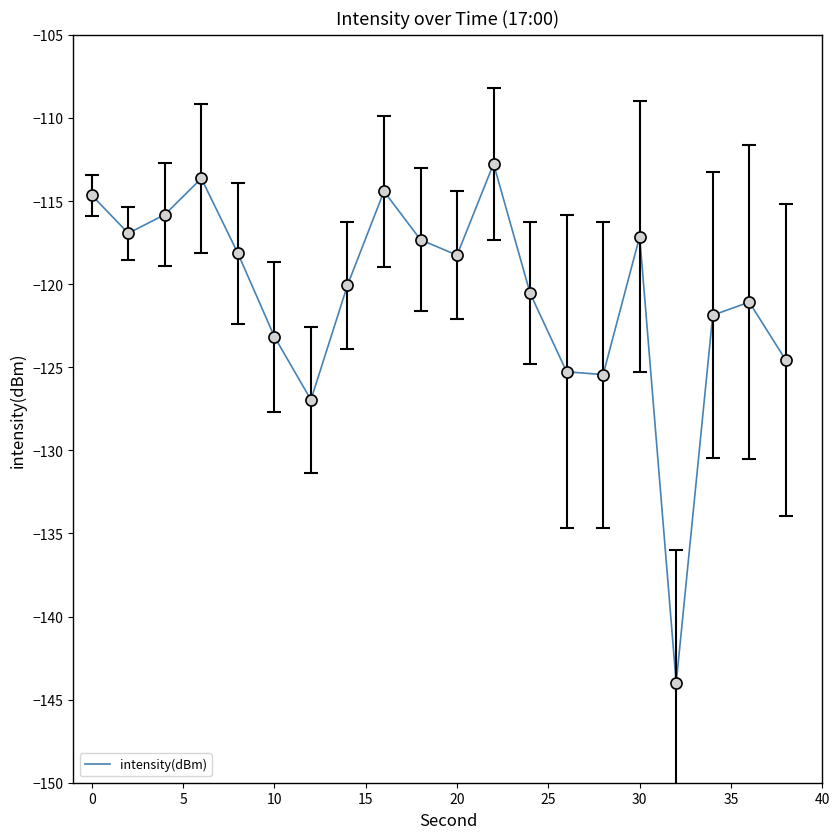

Does the chart have visible grid lines?

No